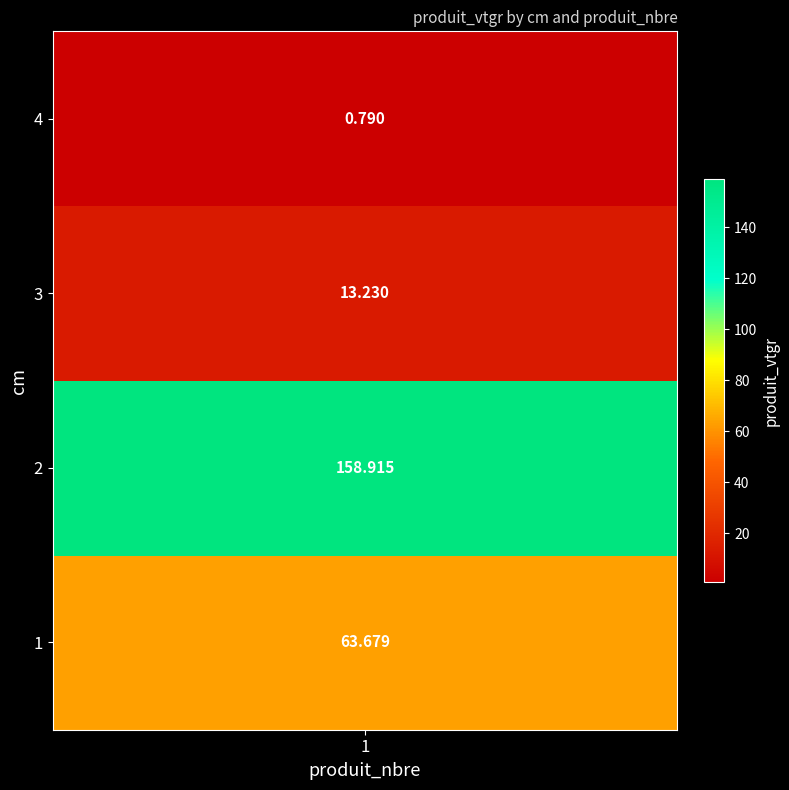

The value at 4 is 1.4. True or false?

False